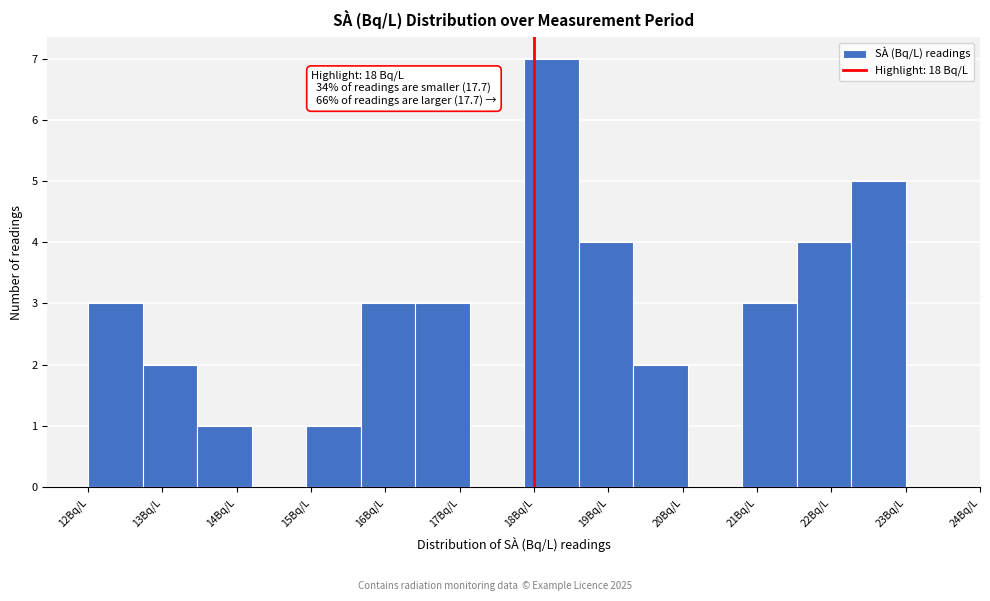

Which range on the x-axis has the tallest bar?

17.9 to 18.6